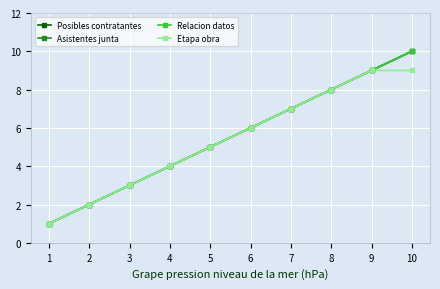

Reading right to left, transcribe all the data shown in this chart.

Posibles contratantes: 10	9	8	7	6	5	4	3	2	1
Asistentes junta: 10	9	8	7	6	5	4	3	2	1
Relacion datos: 10	9	8	7	6	5	4	3	2	1
Etapa obra: 9	9	8	7	6	5	4	3	2	1